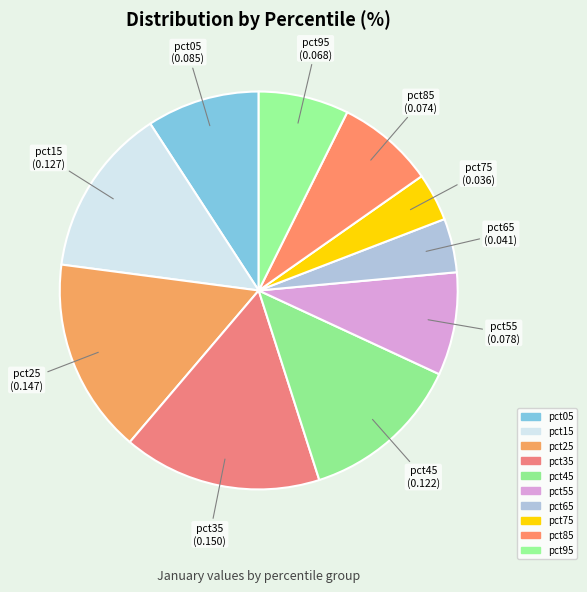

How many slices are in this pie chart?

10